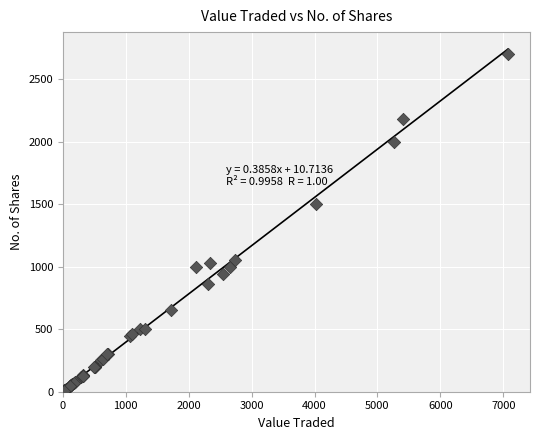

What Y value in the scatter plot is closest to 1352?

1500